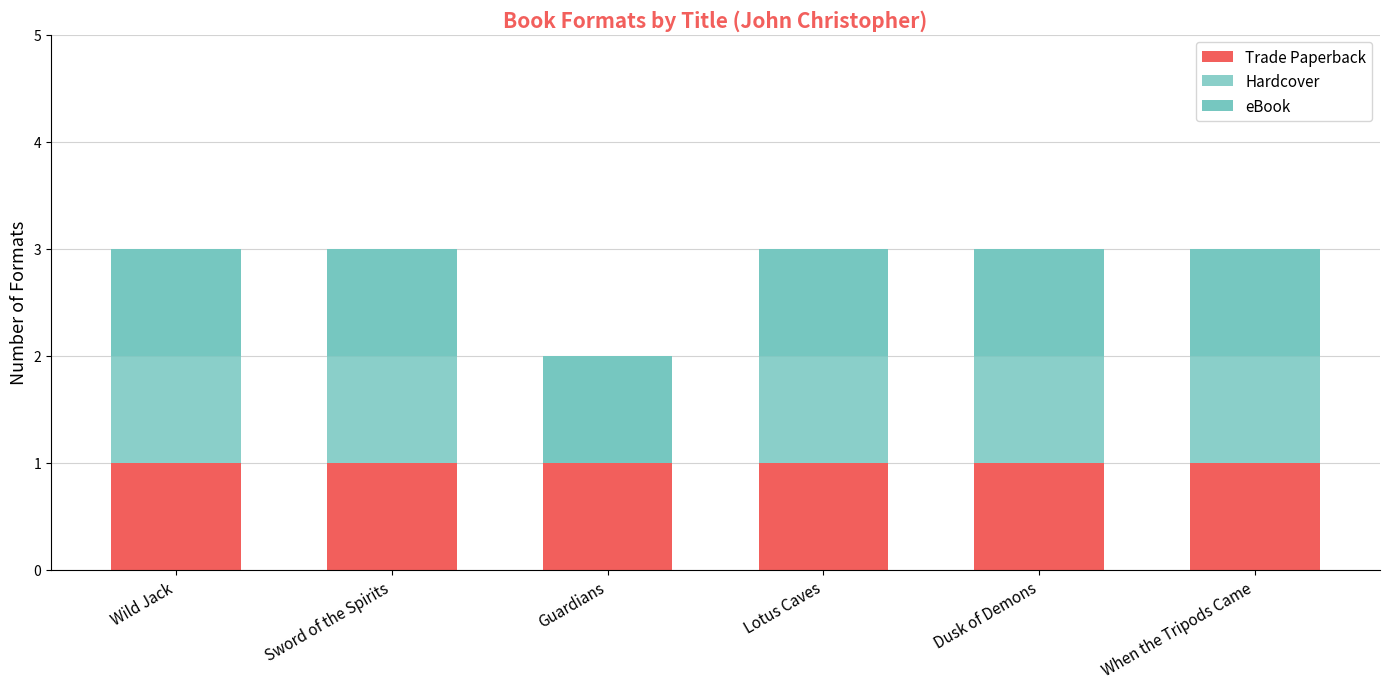

Which series has the largest range (max minus min)?

Hardcover